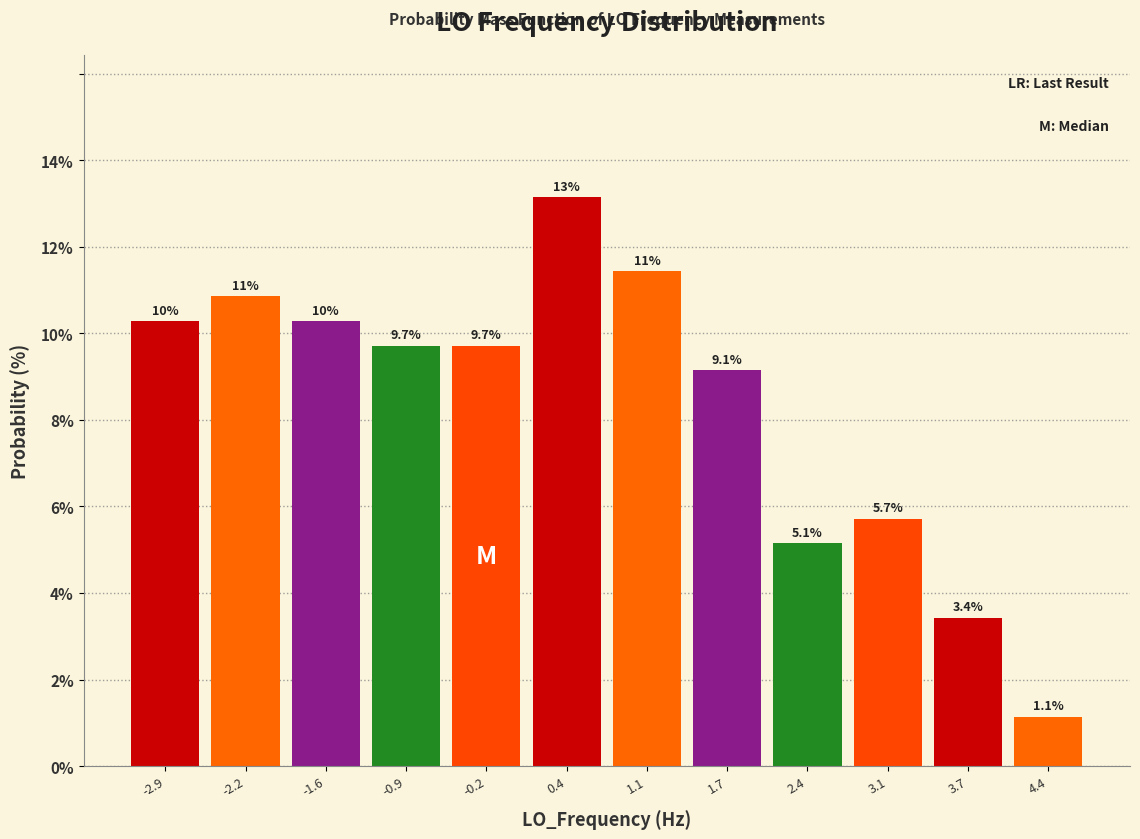

Reading left to right, transcribe all the data shown in this chart.

10.3	10.9	10.3	9.7	9.7	13.1	11.4	9.1	5.1	5.7	3.4	1.1